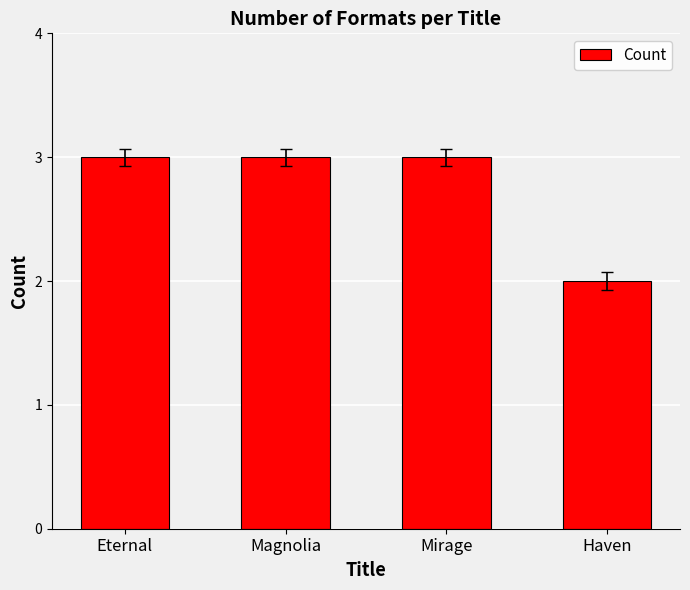

Which label corresponds to the smallest value in the chart?

Haven